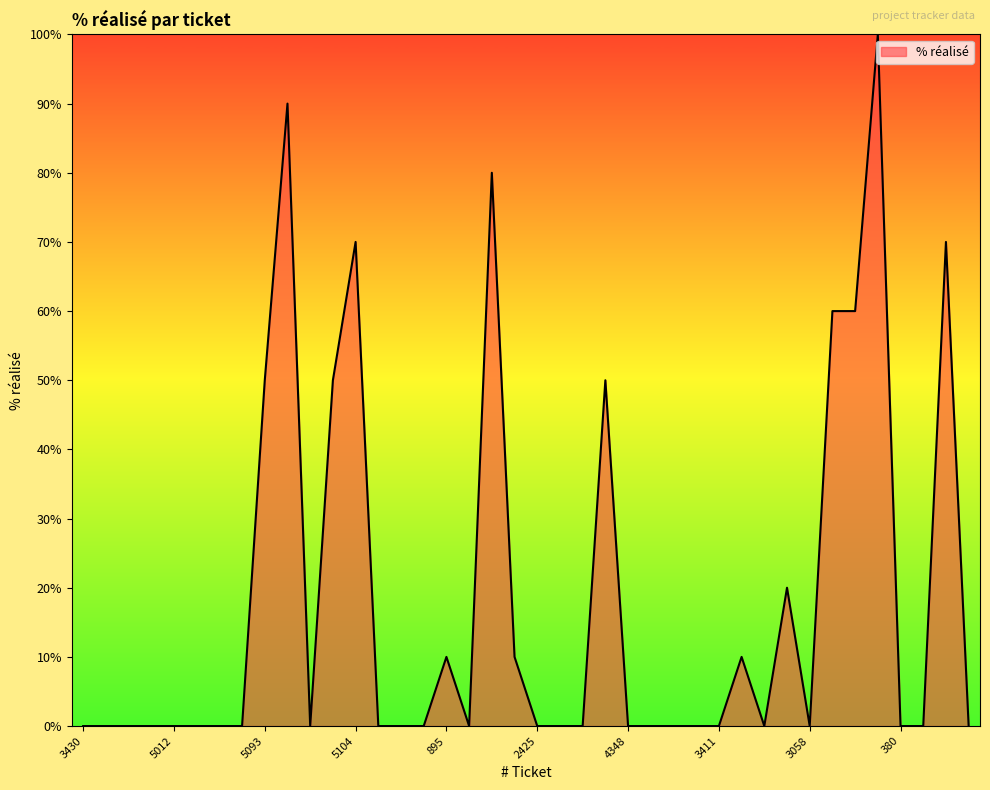

What is the difference between the maximum and minimum values?

100